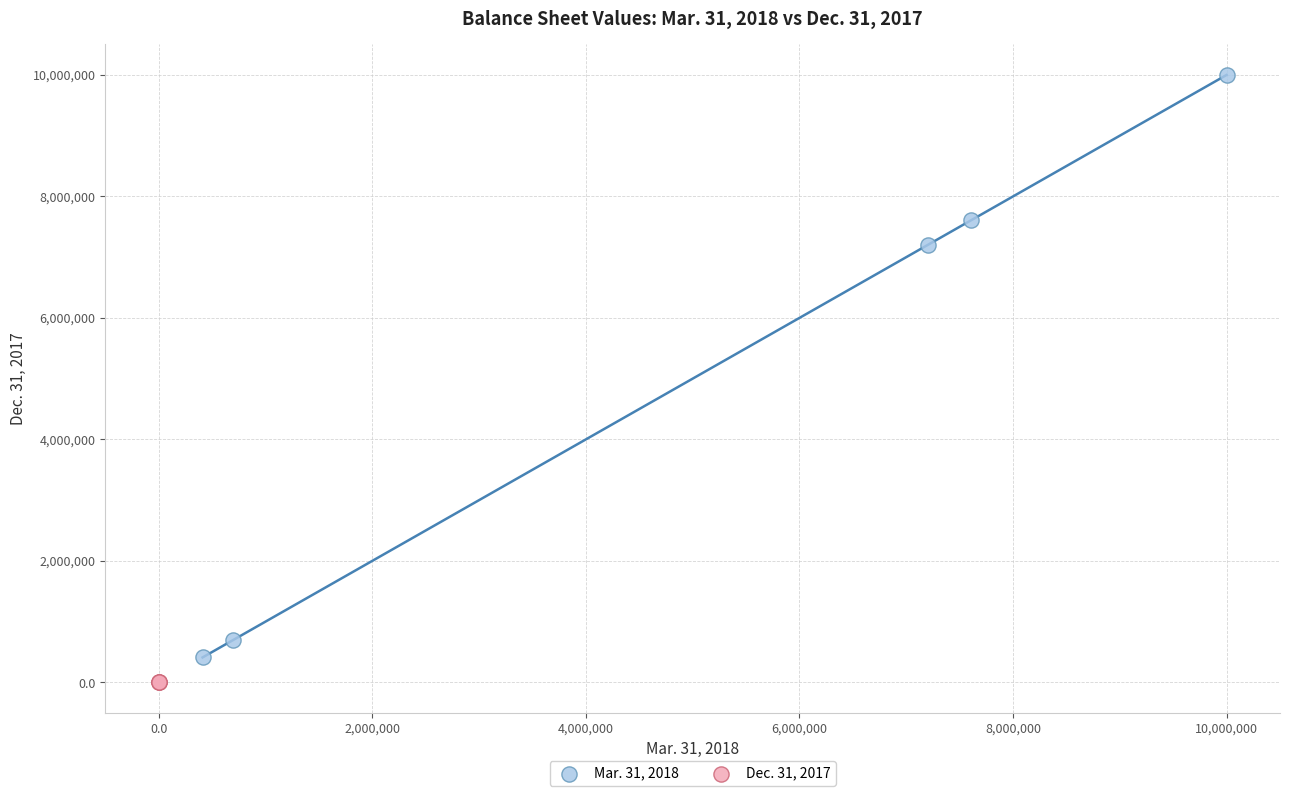

Which series has the largest Y range (max minus min)?

Mar. 31, 2018